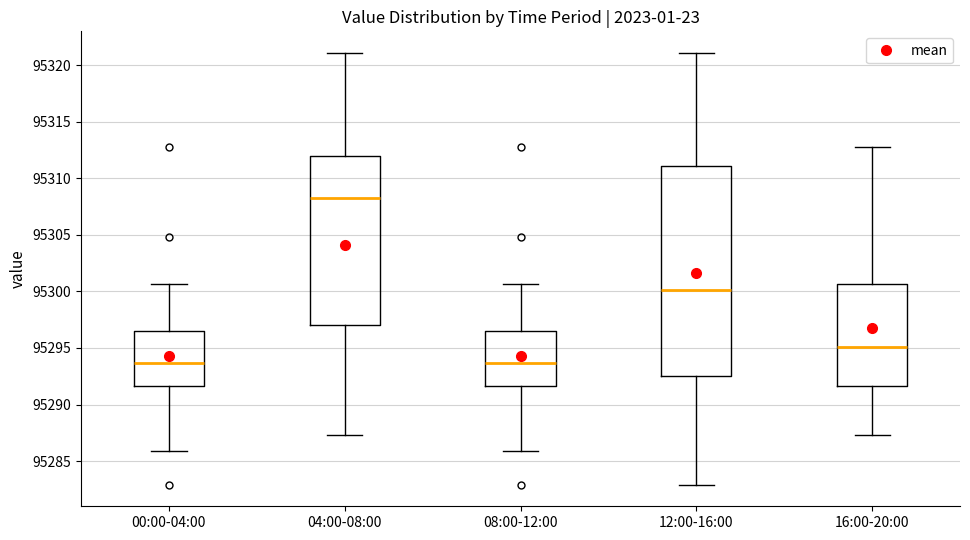

Reading left to right, read every box against the y-axis: the position of its median line, the range the box covers, and the ends of its whiskers. The values are not printed on the chart, so give them approximately, as read against the axis.

00:00-04:00: median 95293.5, box 95291.5 to 95296.5, whiskers 95286.0 to 95300.5
04:00-08:00: median 95308.5, box 95297.0 to 95312.0, whiskers 95287.5 to 95321.0
08:00-12:00: median 95293.5, box 95291.5 to 95296.5, whiskers 95286.0 to 95300.5
12:00-16:00: median 95300.0, box 95292.5 to 95311.0, whiskers 95283.0 to 95321.0
16:00-20:00: median 95295.0, box 95291.5 to 95300.5, whiskers 95287.5 to 95313.0